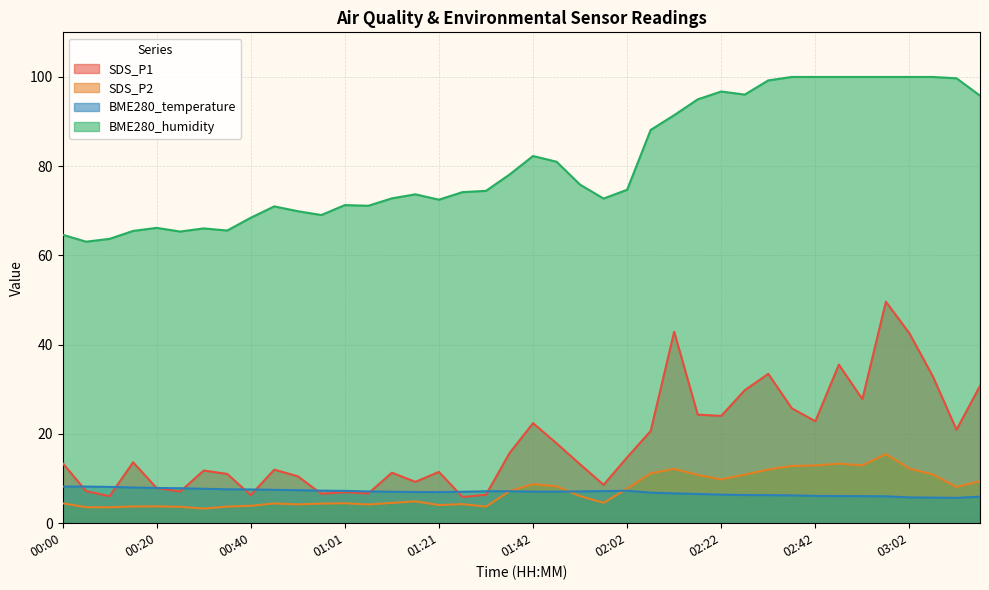

At how many categories does at least one series exceed 10?

40